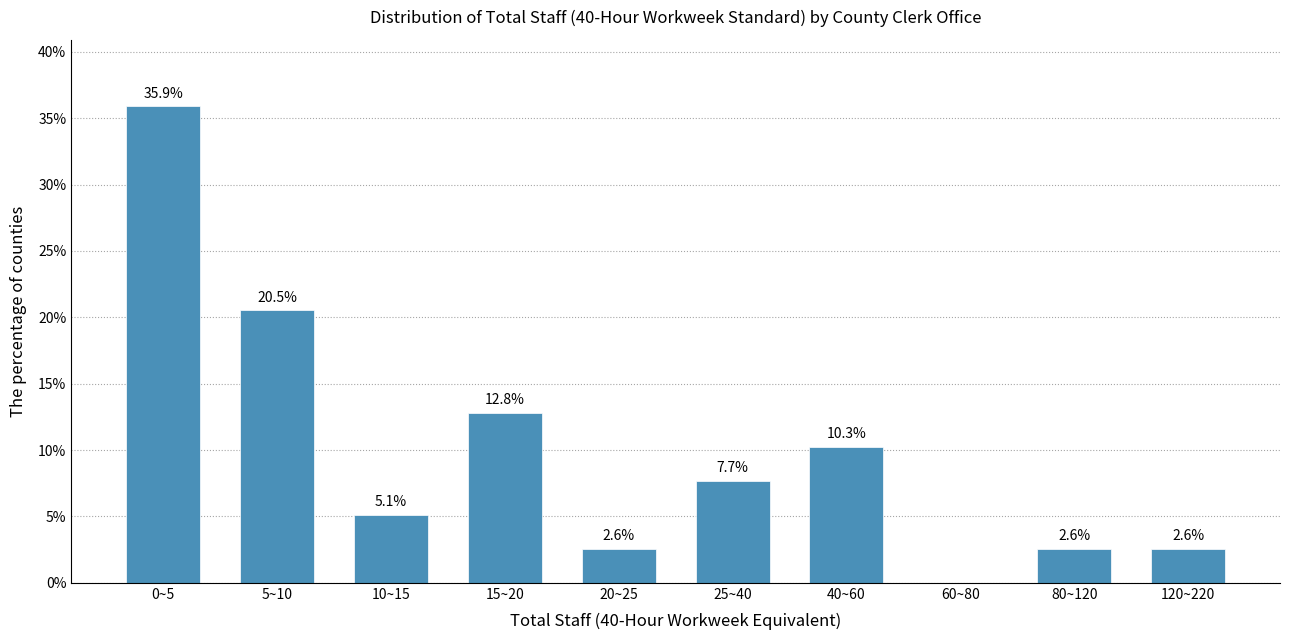

Reading left to right, transcribe all the data shown in this chart.

0~5=35.9	5~10=20.5	10~15=5.1	15~20=12.8	20~25=2.6	25~40=7.7	40~60=10.3	60~80=0.0	80~120=2.6	120~220=2.6